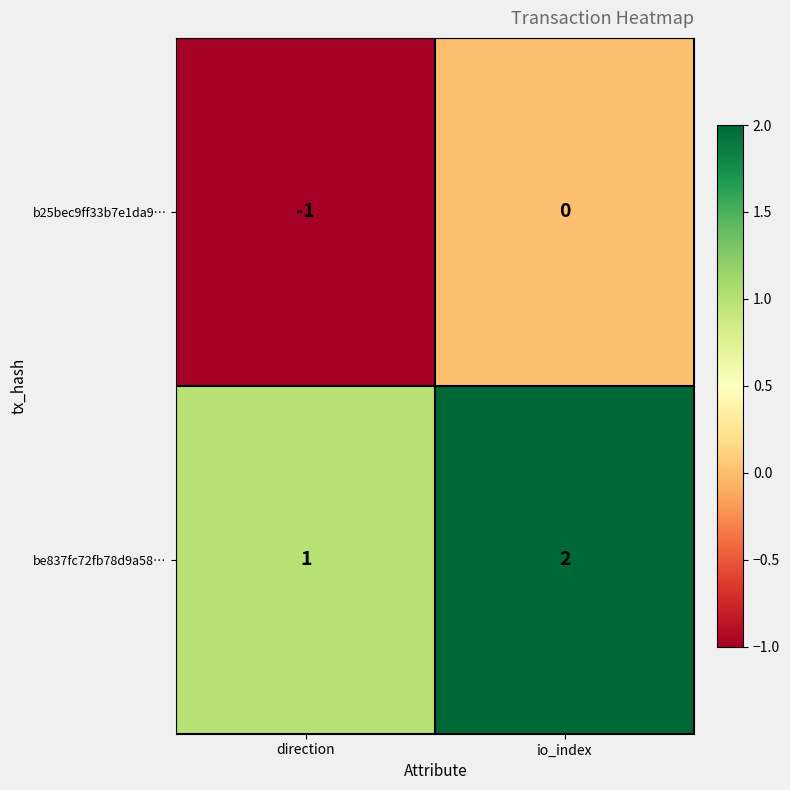

Rank the series by their maximum value, from highest to lowest.

be837fc72fb78d9a58…, b25bec9ff33b7e1da9…